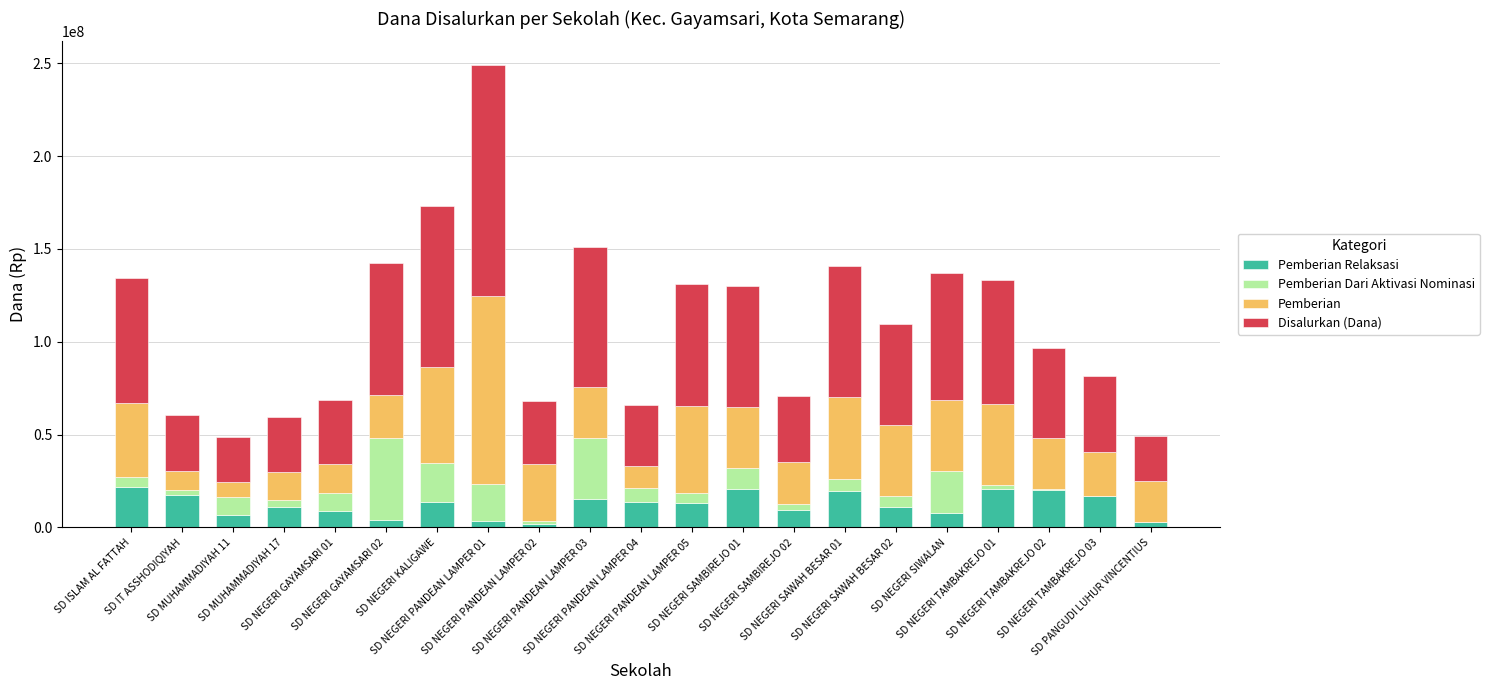

Does the chart contain stacked bars?

Yes